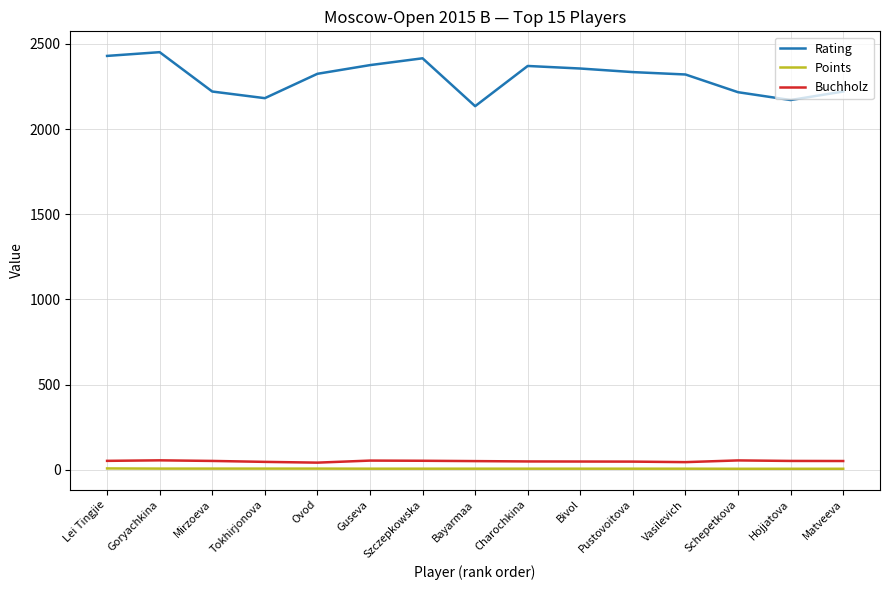

True or false: Buchholz and Rating cross at least once.

False